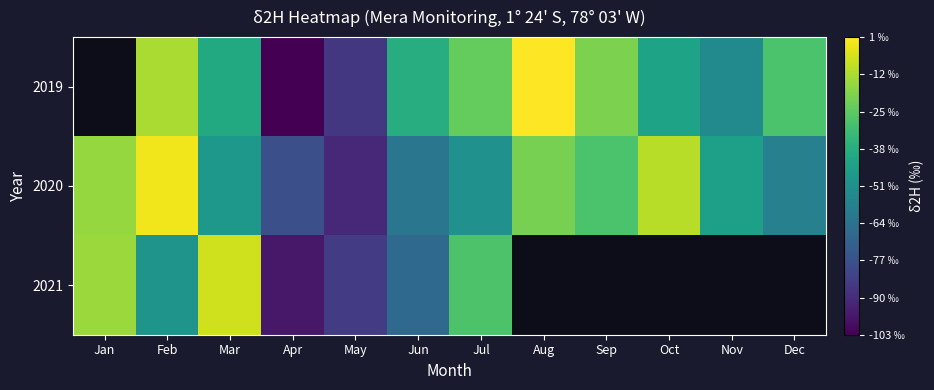

What is the difference between the maximum and minimum values in the 2021 series?

90.2